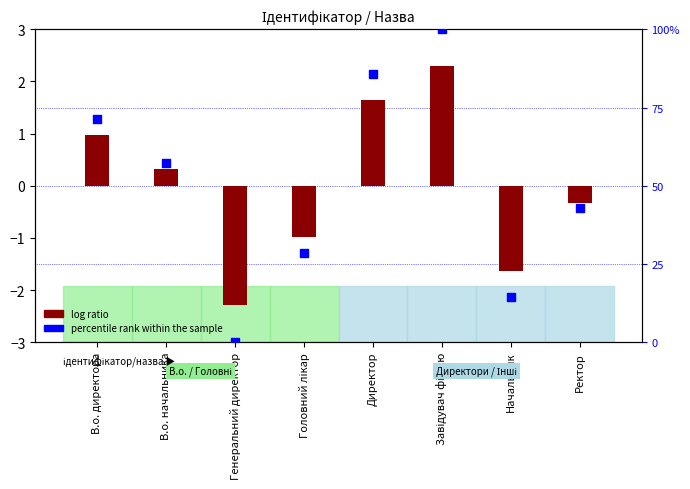

Which series contains the lowest Y value?

log ratio